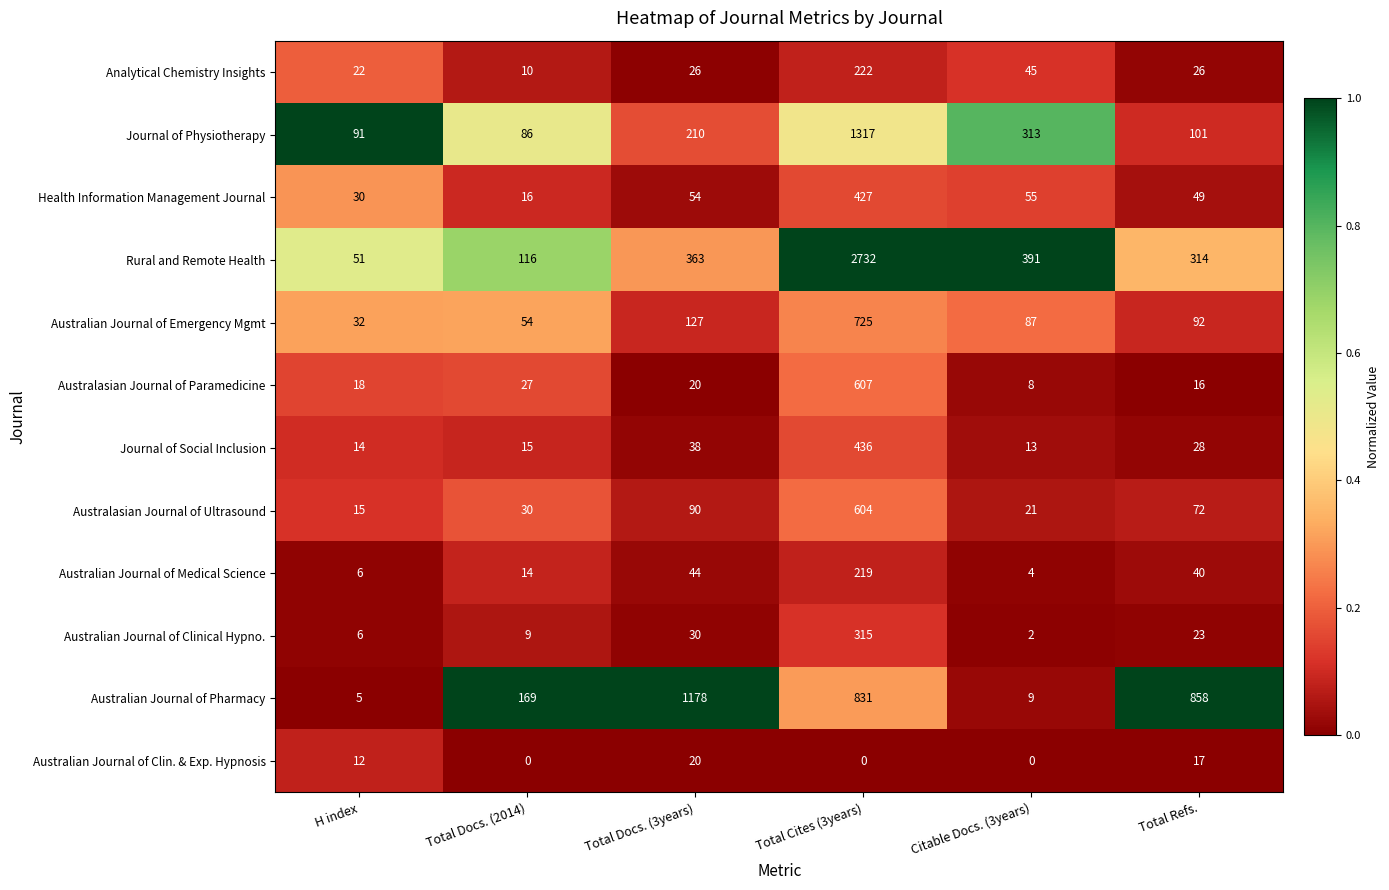

What is the maximum value for Australian Journal of Medical Science?

219